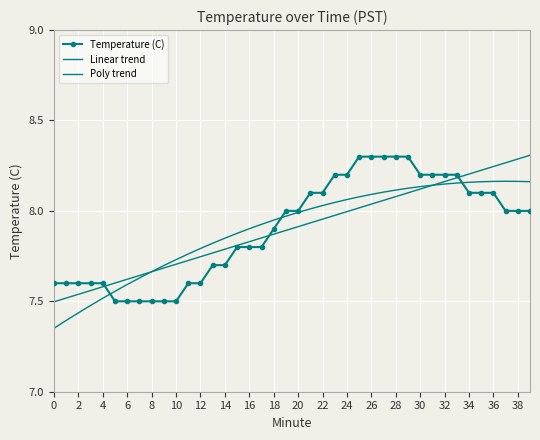

Which category has the highest value in the Poly trend series?

37